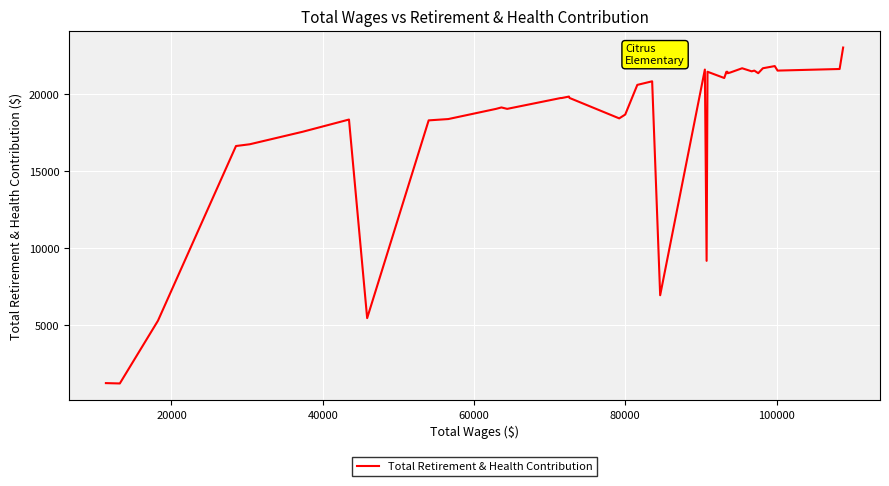

What is the minimum value shown in the chart?

1198